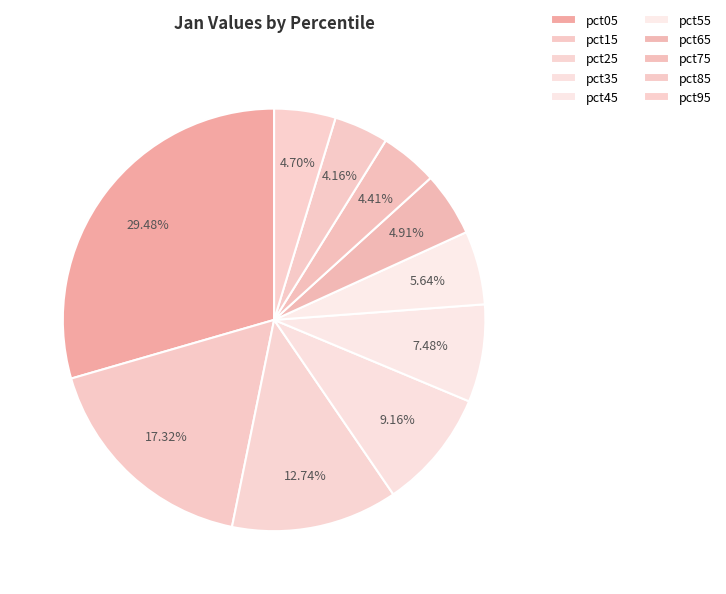

How much of the chart is everything except pct95?

95.3%